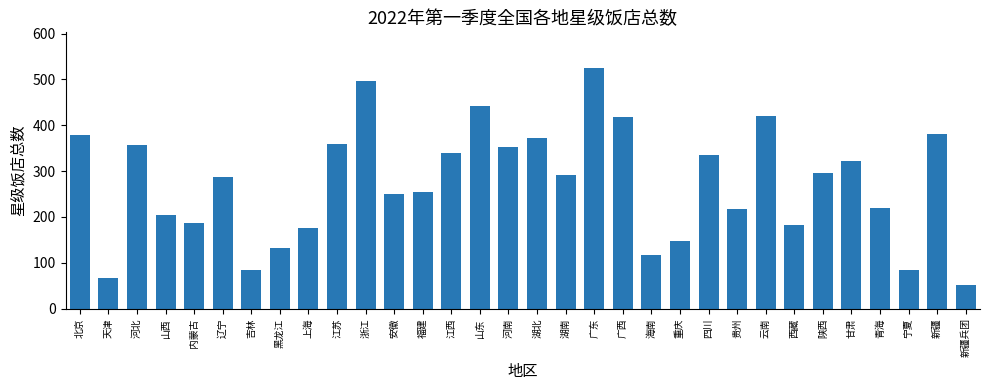

Which label corresponds to the smallest value in the chart?

新疆兵团